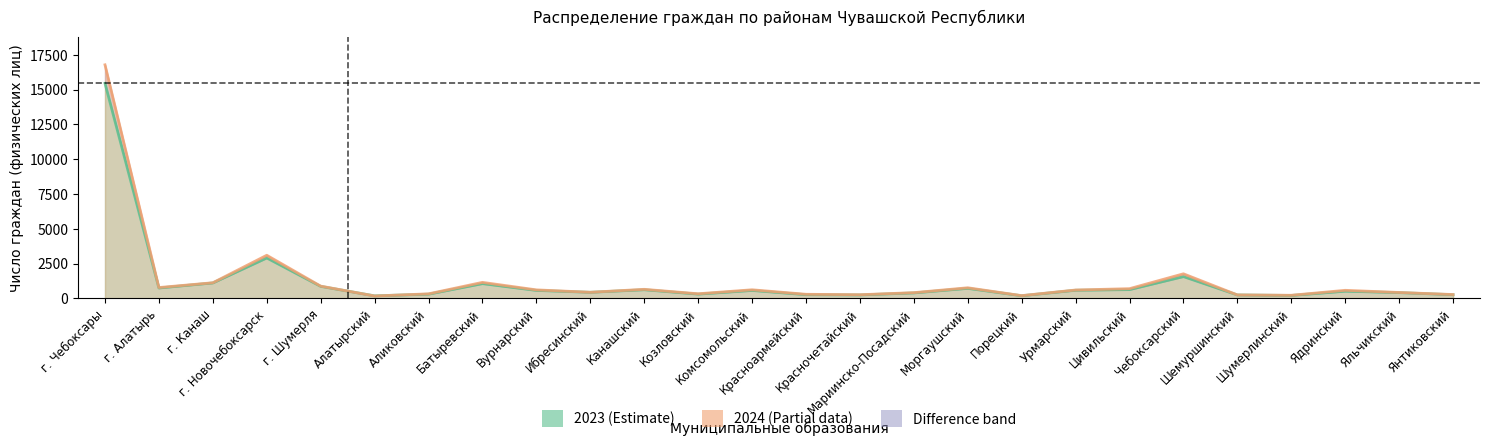

At which category is the sum across all series the highest?

г. Чебоксары